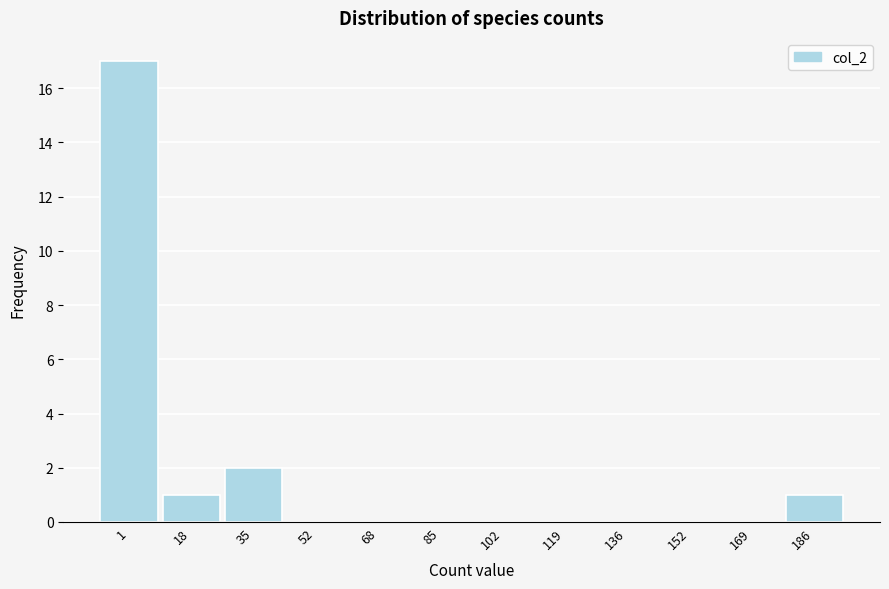

Reading right to left, what are all the values shown in this chart?

186=1	169=0	152=0	136=0	119=0	102=0	85=0	68=0	52=0	35=2	18=1	1=17